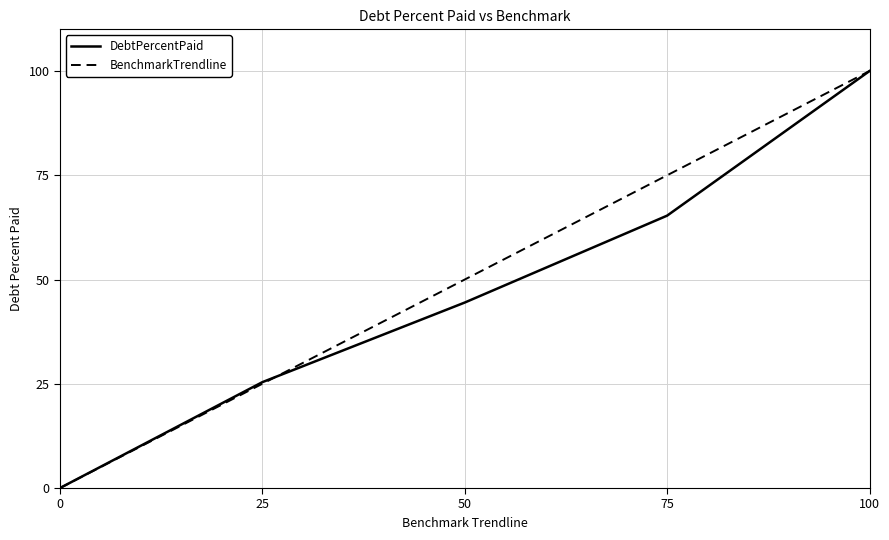

What are all the series names shown in the legend?

DebtPercentPaid, BenchmarkTrendline